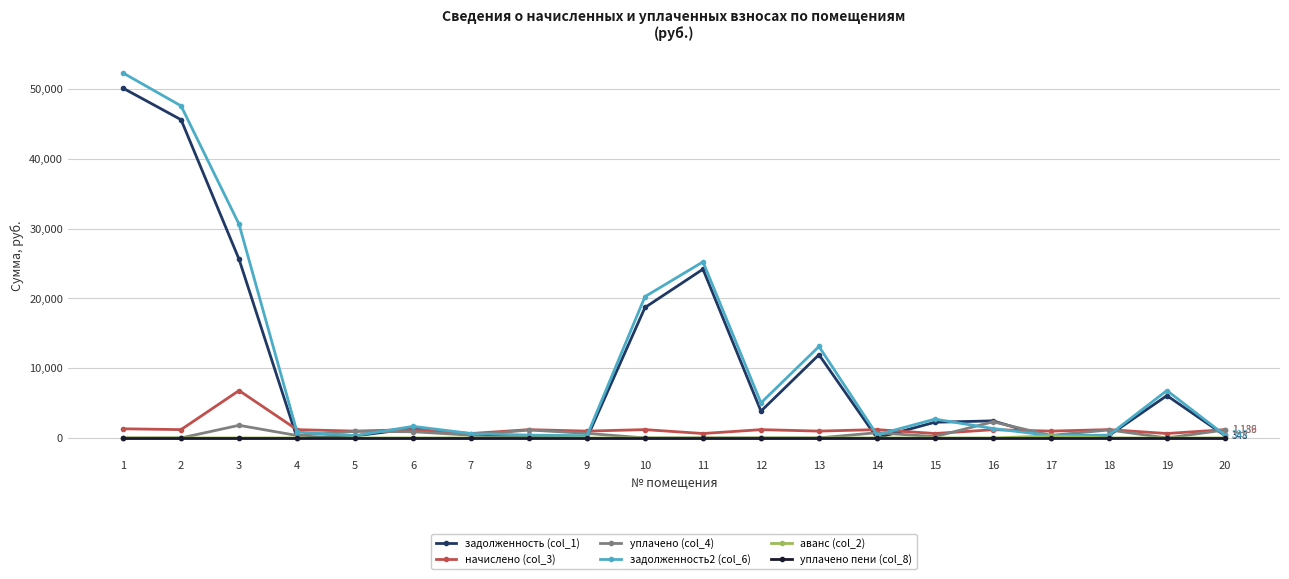

Which series ends up on top after the final intersection of задолженность2 (col_6) and начислено (col_3)?

начислено (col_3)